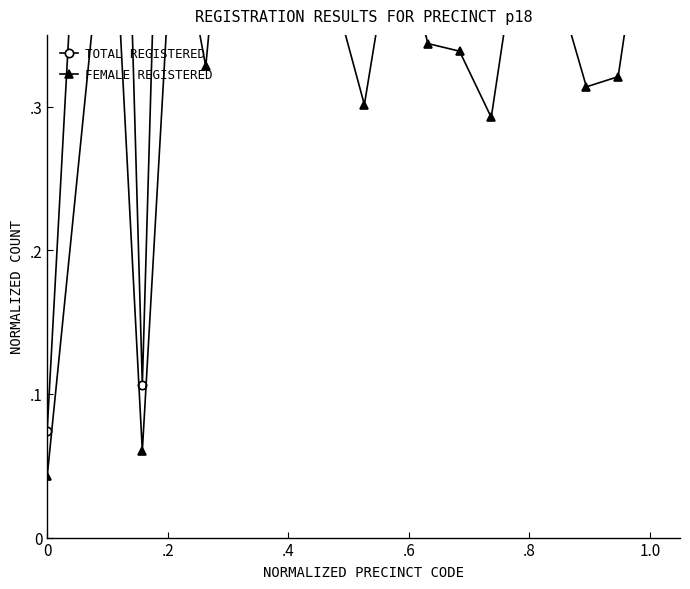

Which series has the widest spread of values?

TOTAL REGISTERED